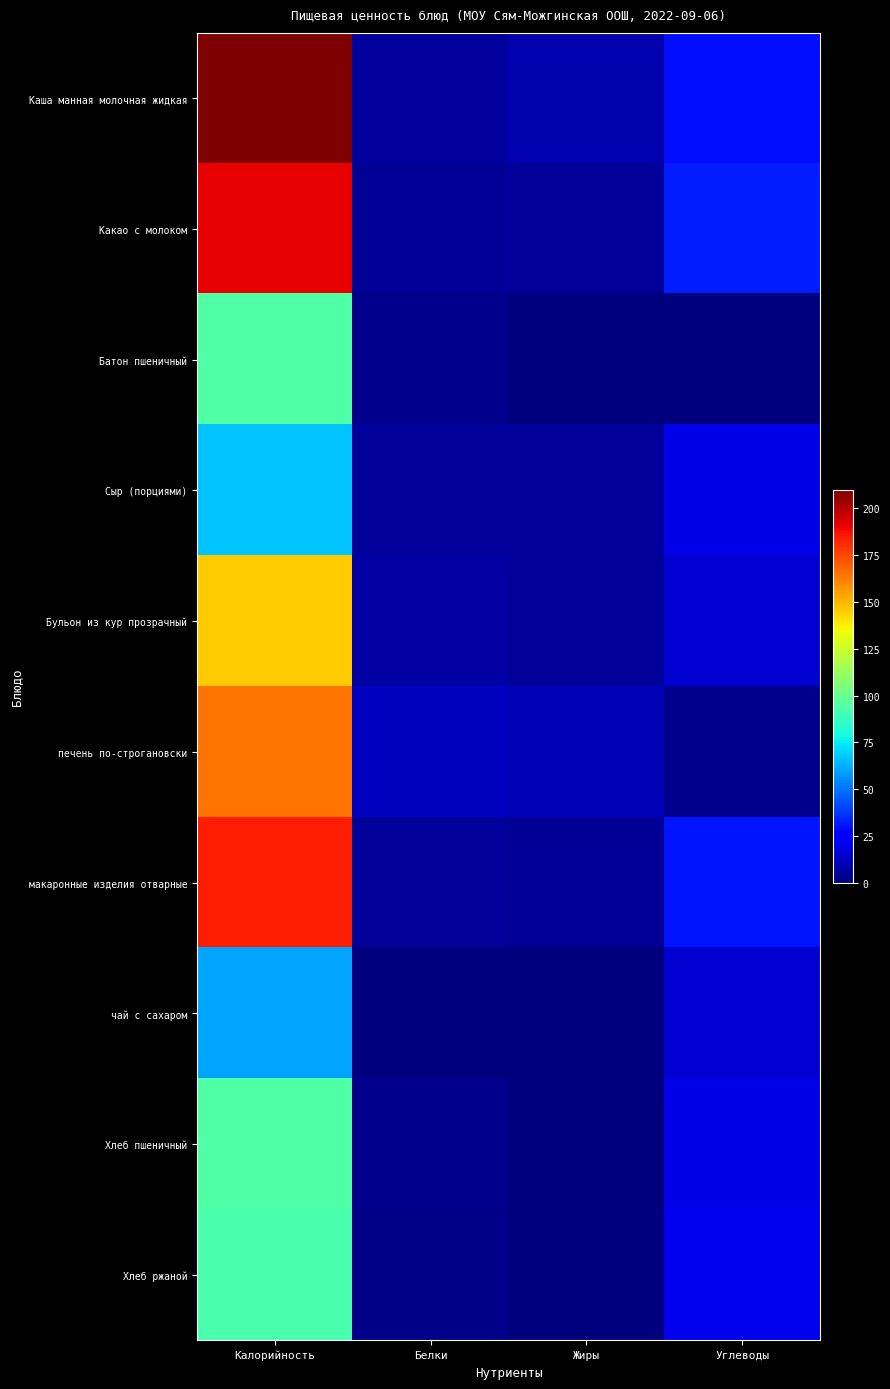

At which category is the sum across all series the highest?

Калорийность